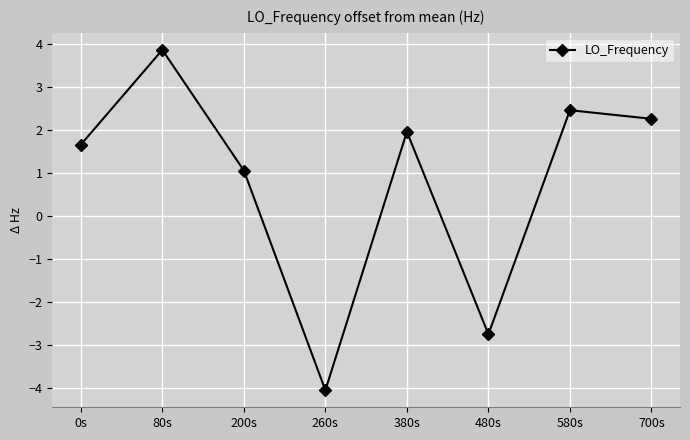

Reading left to right, what are all the values shown in this chart?

0s=1.7	80s=3.9	200s=1.1	260s=-4.0	380s=2.0	480s=-2.7	580s=2.5	700s=2.3